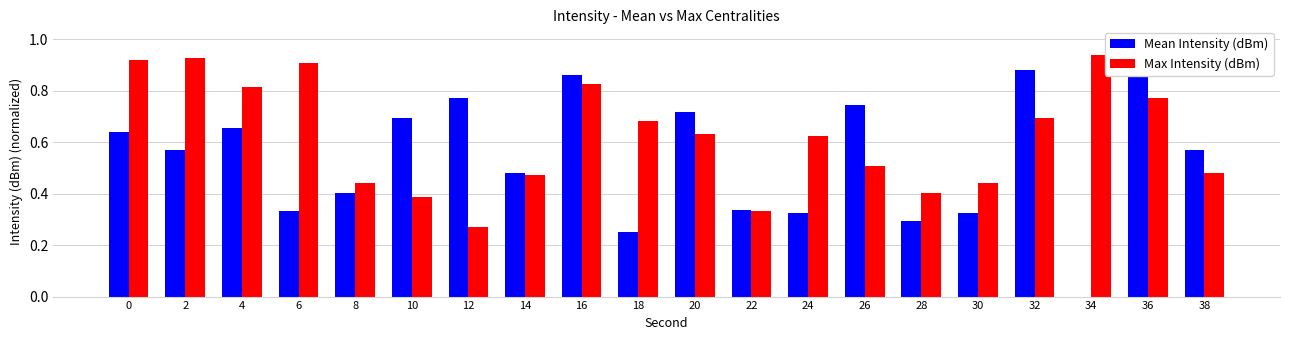

Is the value of Mean Intensity (dBm) at 16 greater than the value of Max Intensity (dBm) at 24?

Yes